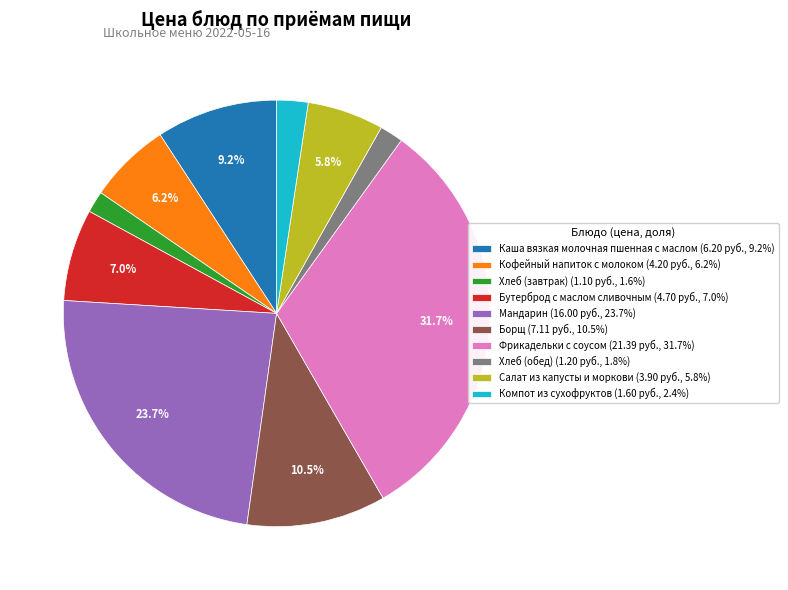

How many slices are in this pie chart?

10